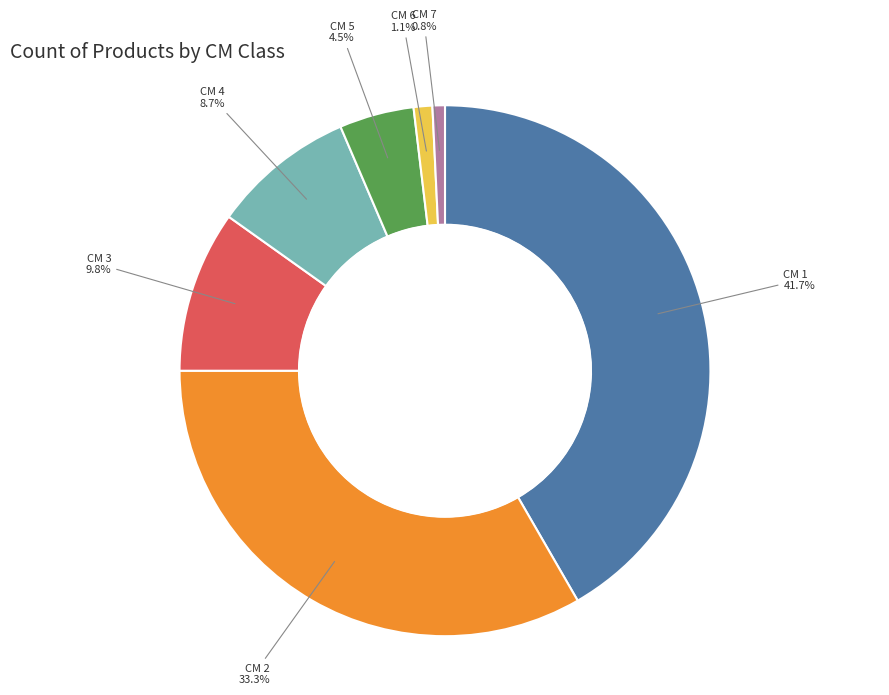

Is there a majority slice in this chart?

No